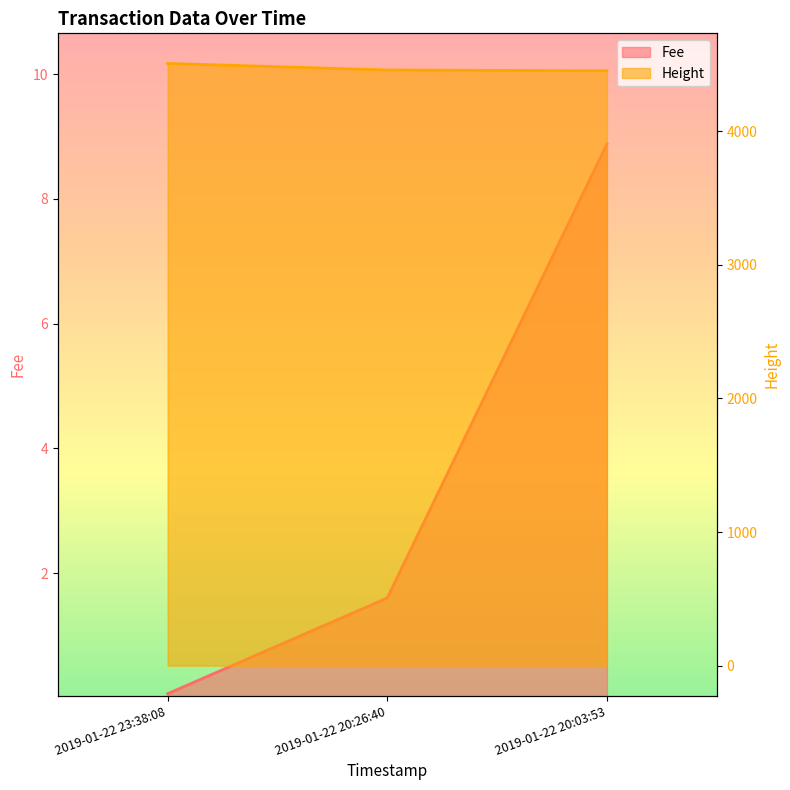

What is the approximate value of Fee at 2019-01-22 20:26:40?

1.6